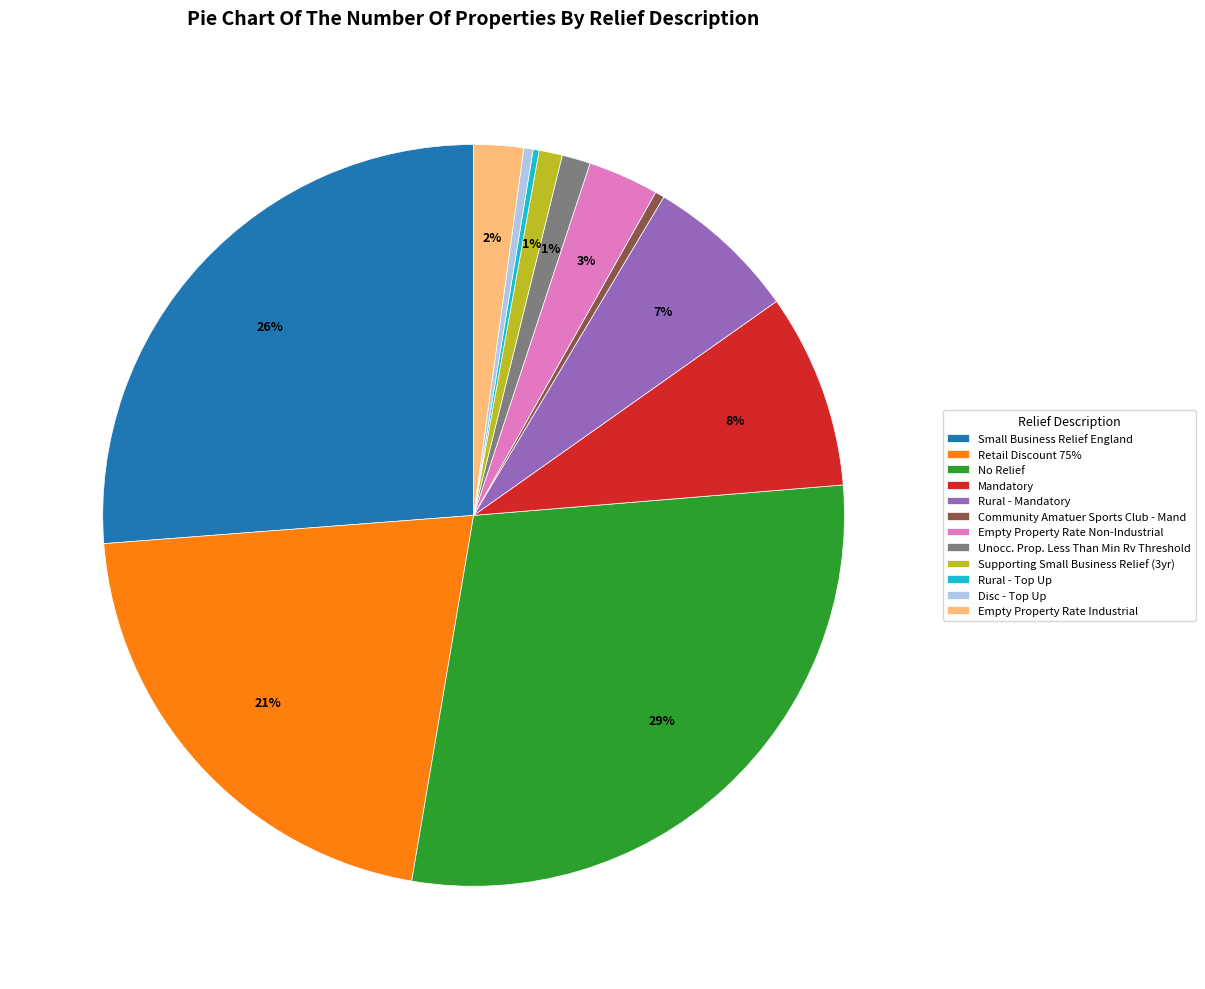

The Rural - Mandatory slice represents 7% of the pie. True or false?

True